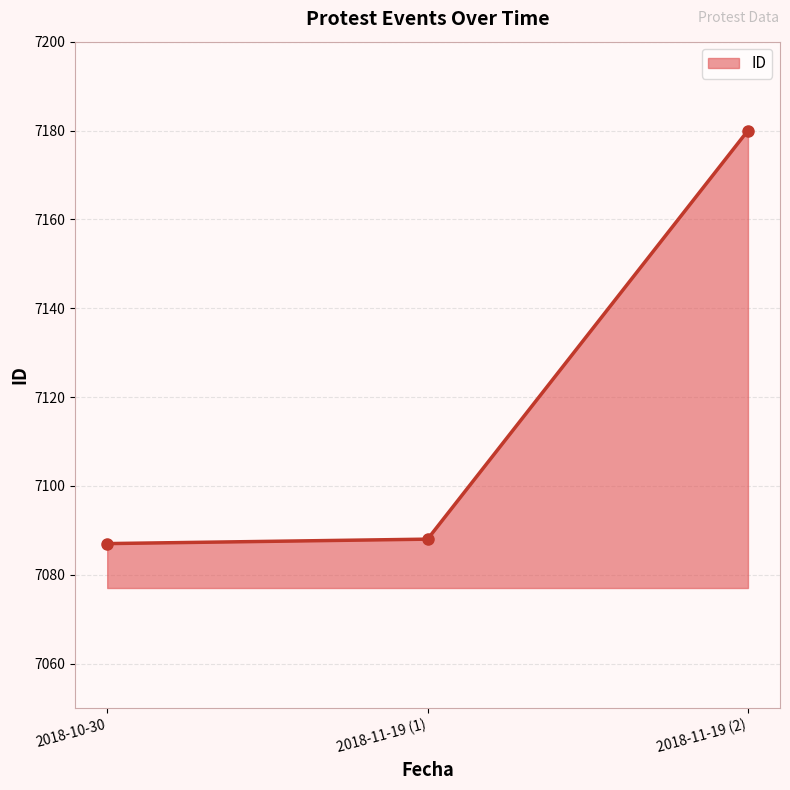

Reading right to left, extract all data points from this chart.

7180	7088	7087